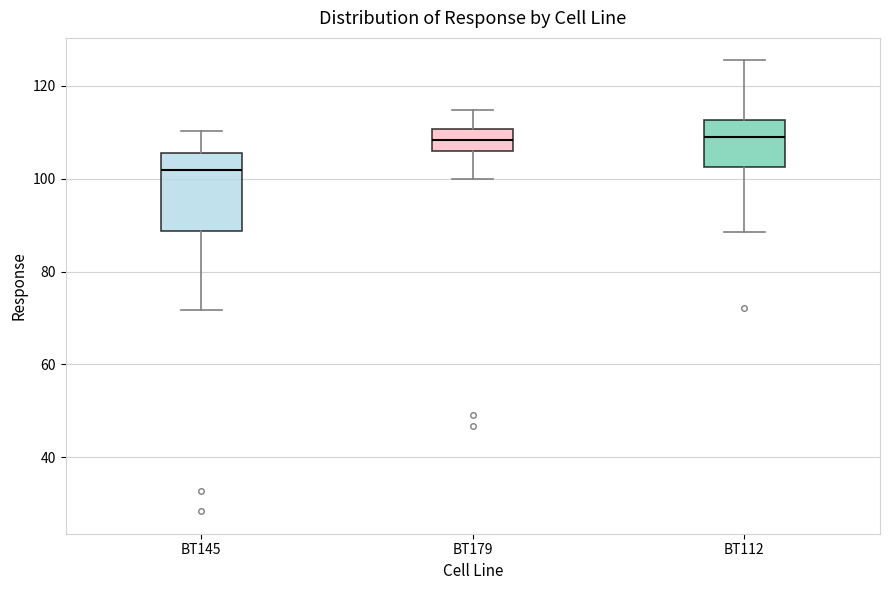

Reading left to right, read every box against the y-axis: the position of its median line, the range the box covers, and the ends of its whiskers. The values are not printed on the chart, so give them approximately, as read against the axis.

BT145: median 102, box 88 to 106, whiskers 72 to 110
BT179: median 108, box 106 to 110, whiskers 100 to 114
BT112: median 108, box 102 to 112, whiskers 88 to 126